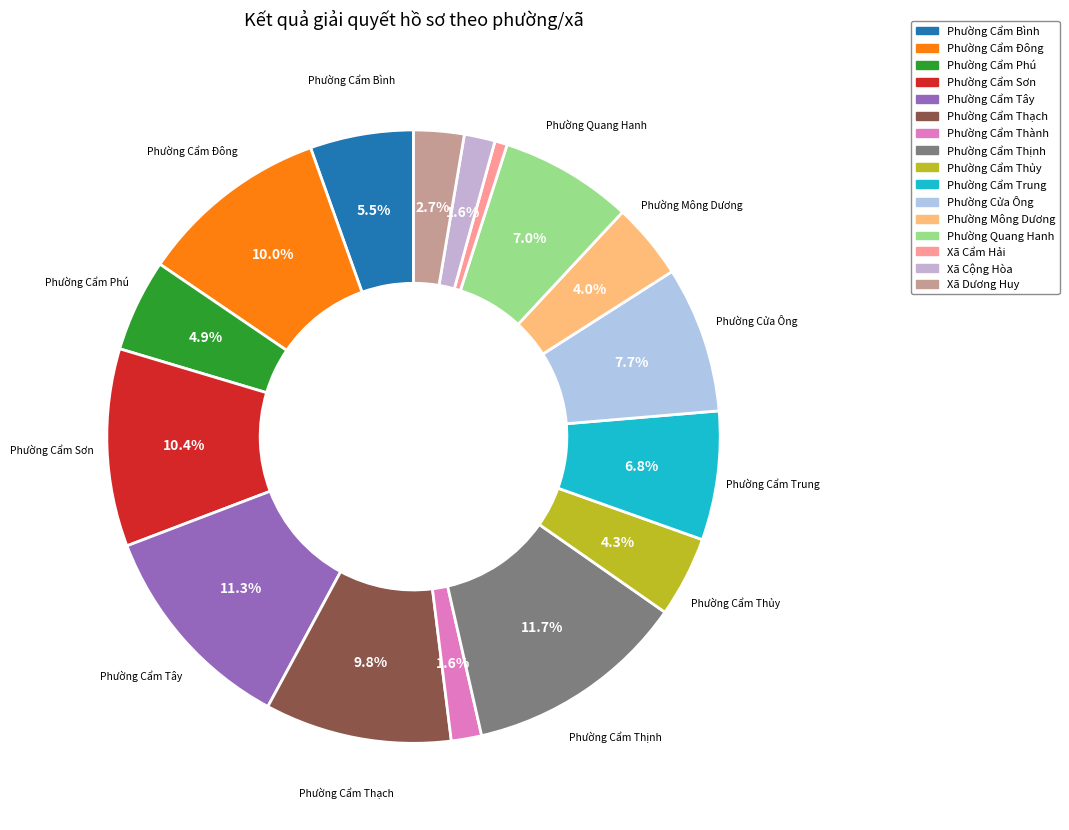

How many slices are in this pie chart?

16